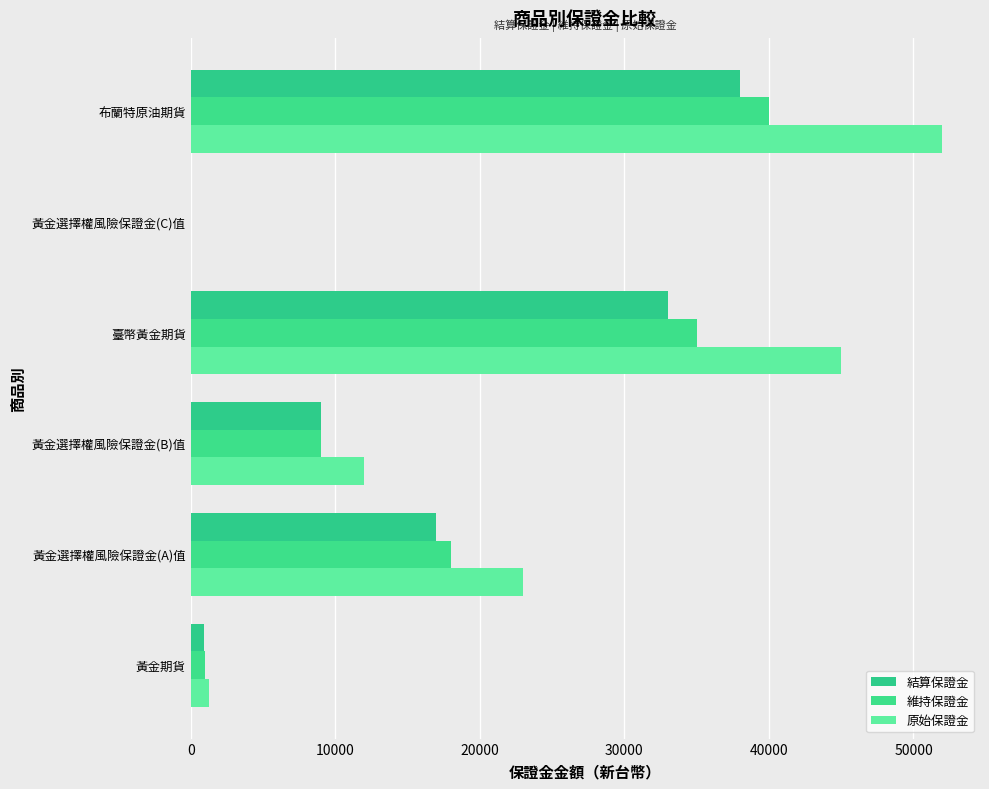

What is the value of the 結算保證金 bar at the 1st from the left?

930